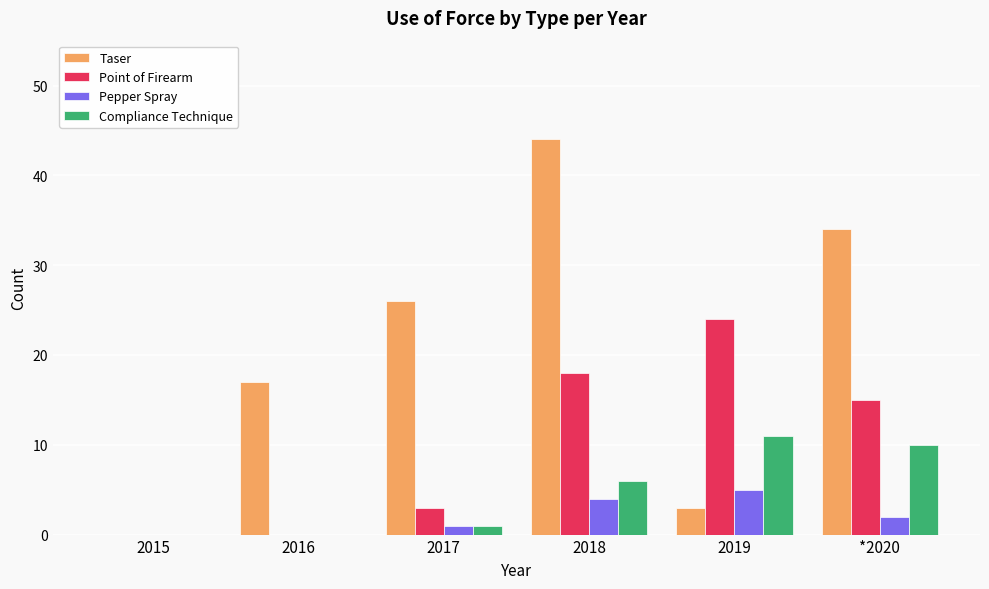

The Pepper Spray series shows 4 at 2018. True or false?

True